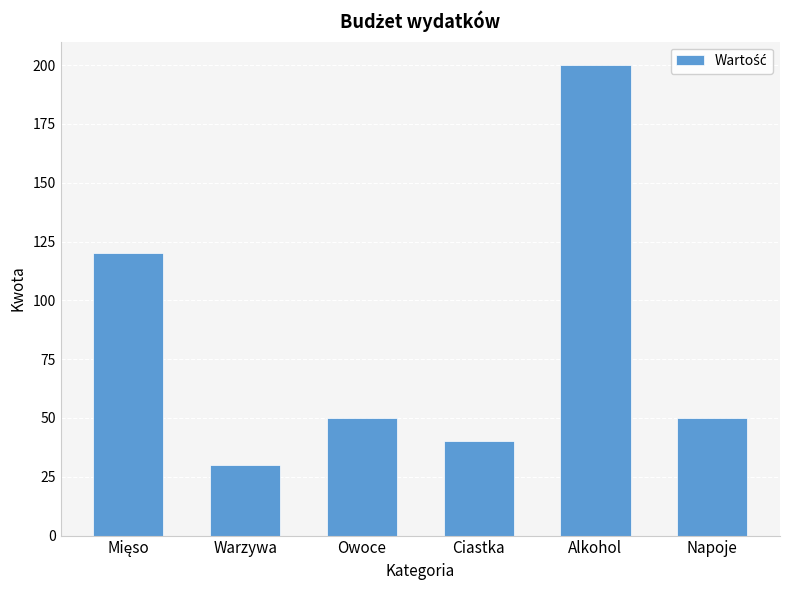

Reading left to right, extract all data points from this chart.

120	30	50	40	200	50